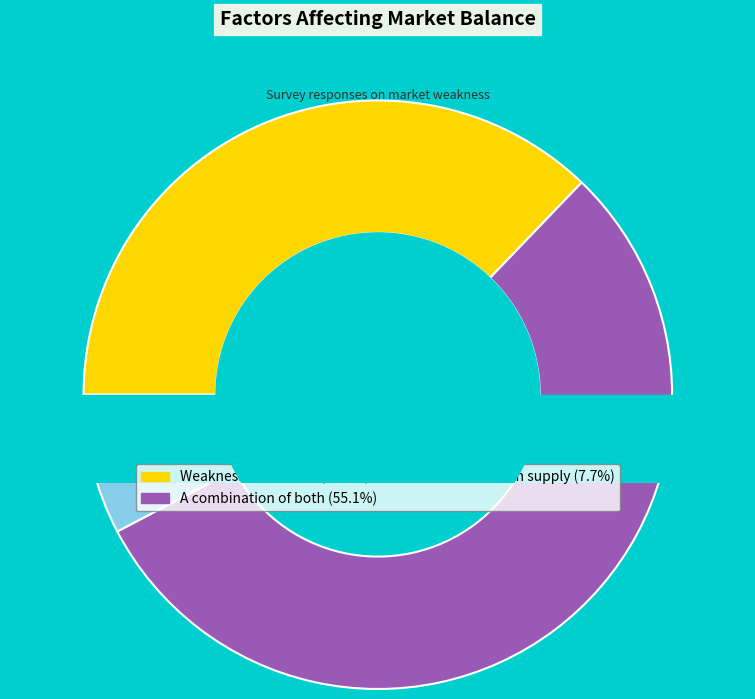

To the nearest percent, what is the combined percentage of Weakness in demand and Weakness in supply?

45%